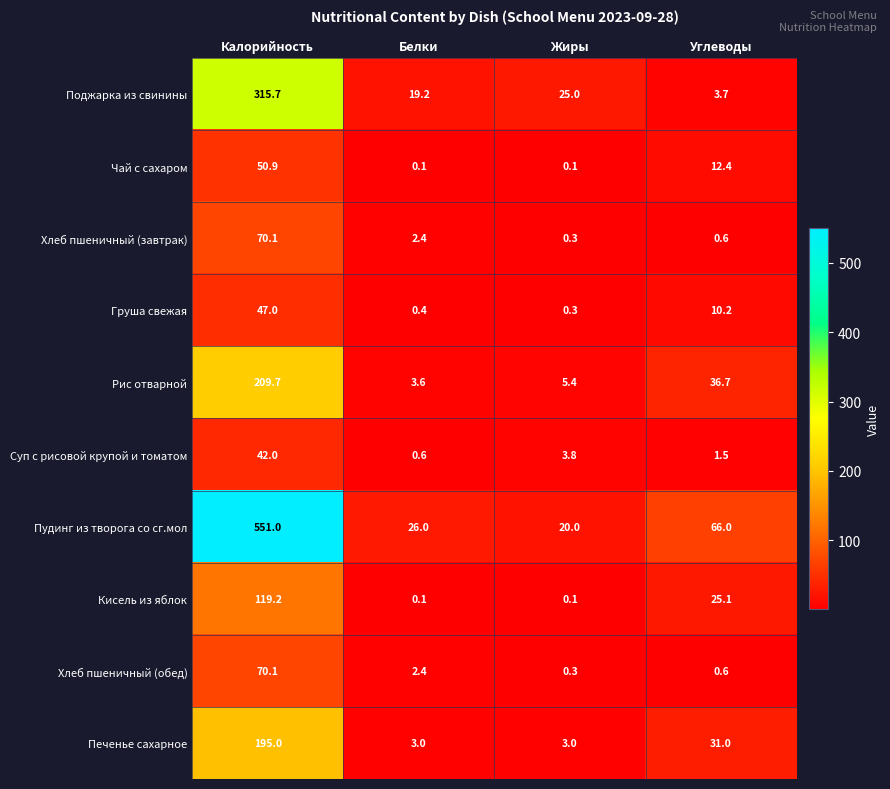

At which category is the sum across all series the highest?

Калорийность